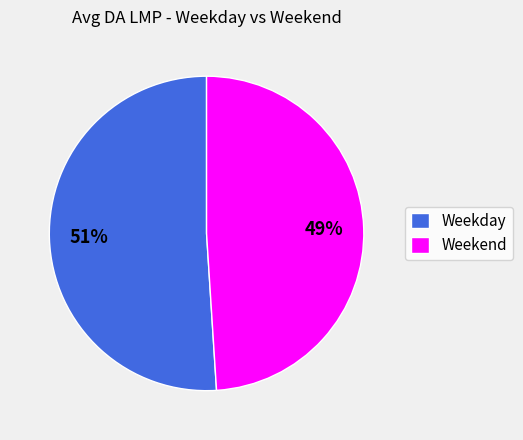

What is the ratio of the value at Weekday to the value at Weekend?

1.0